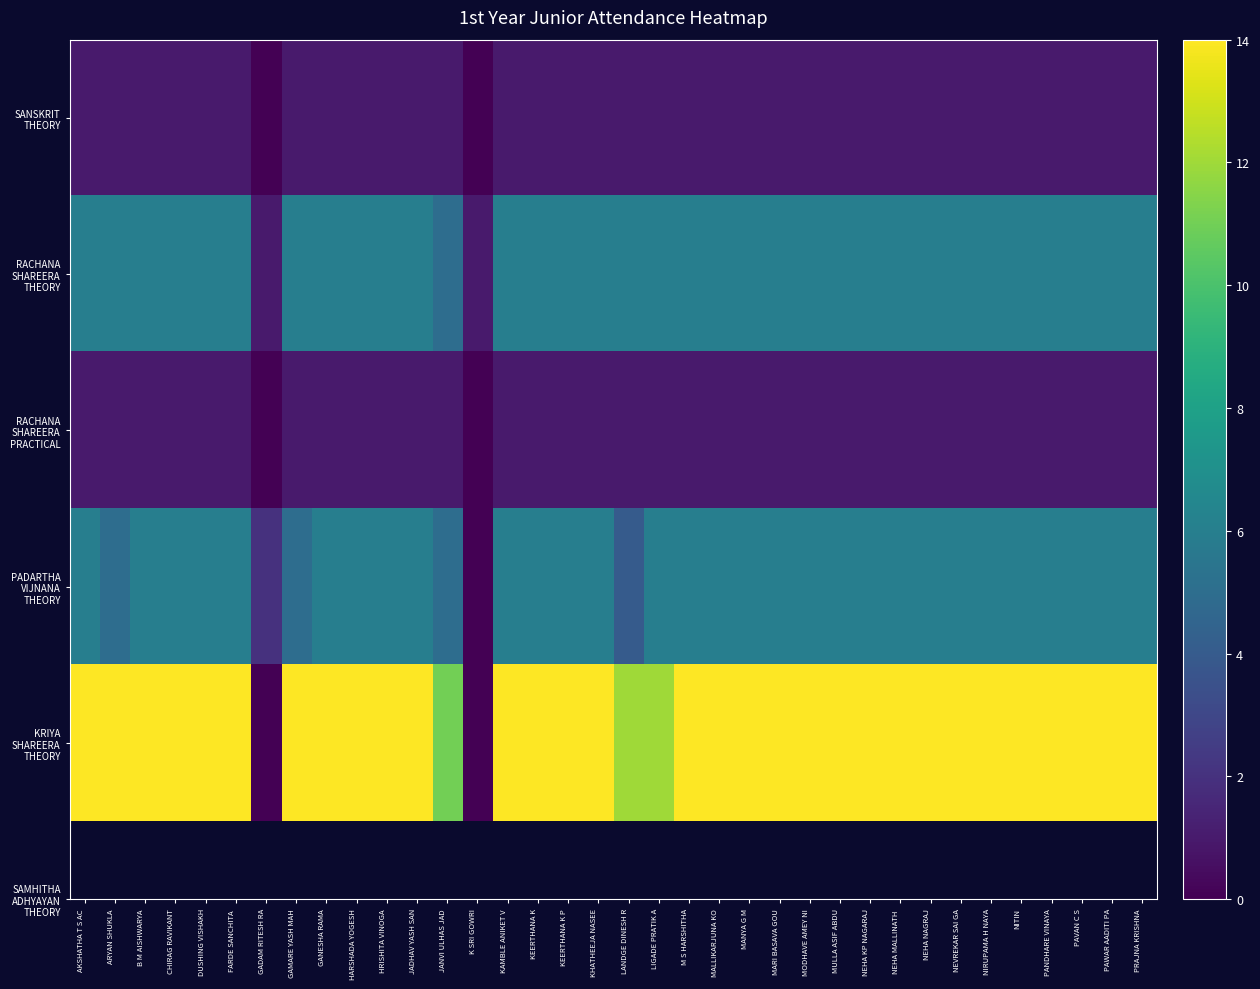

What is the spread (max minus min) of values at DUSHING VISHAKH?

13